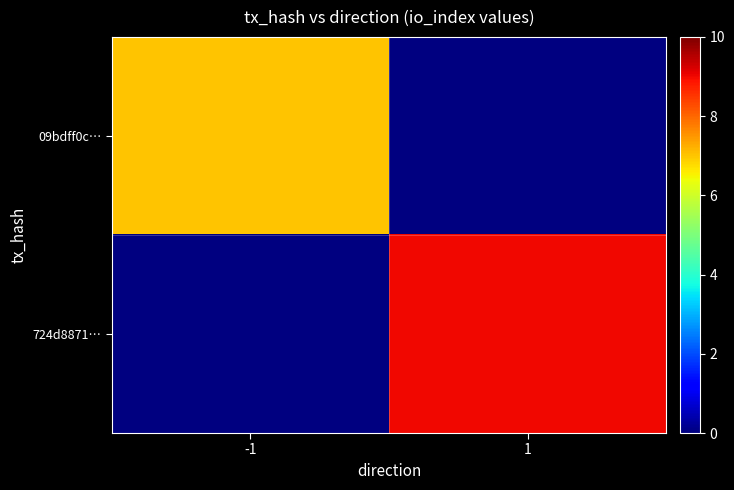

At -1, list the series in order from largest to smallest.

09bdff0c…, 724d8871…